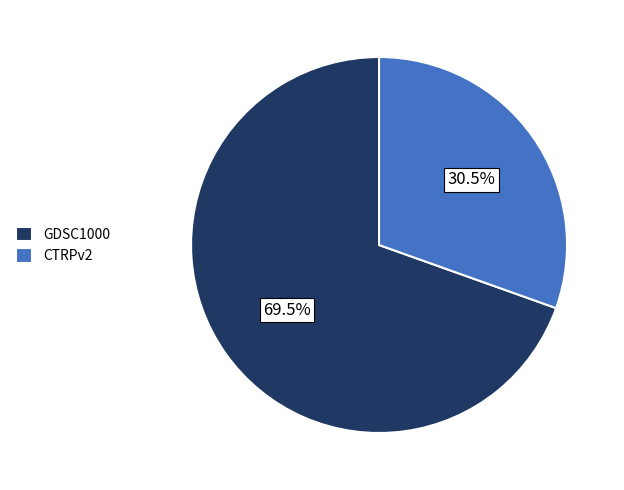

Combined, do CTRPv2 and GDSC1000 account for over 50%?

Yes